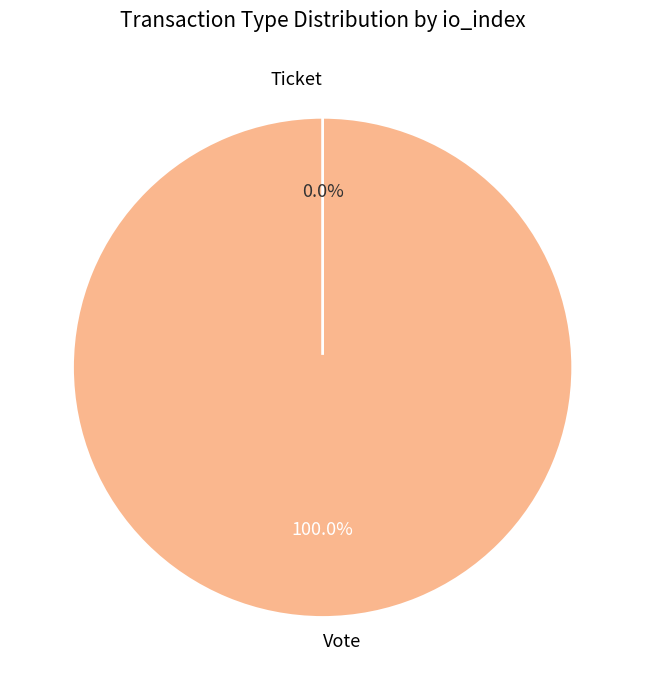

To the nearest percent, what is the combined percentage of Vote and Ticket?

100%